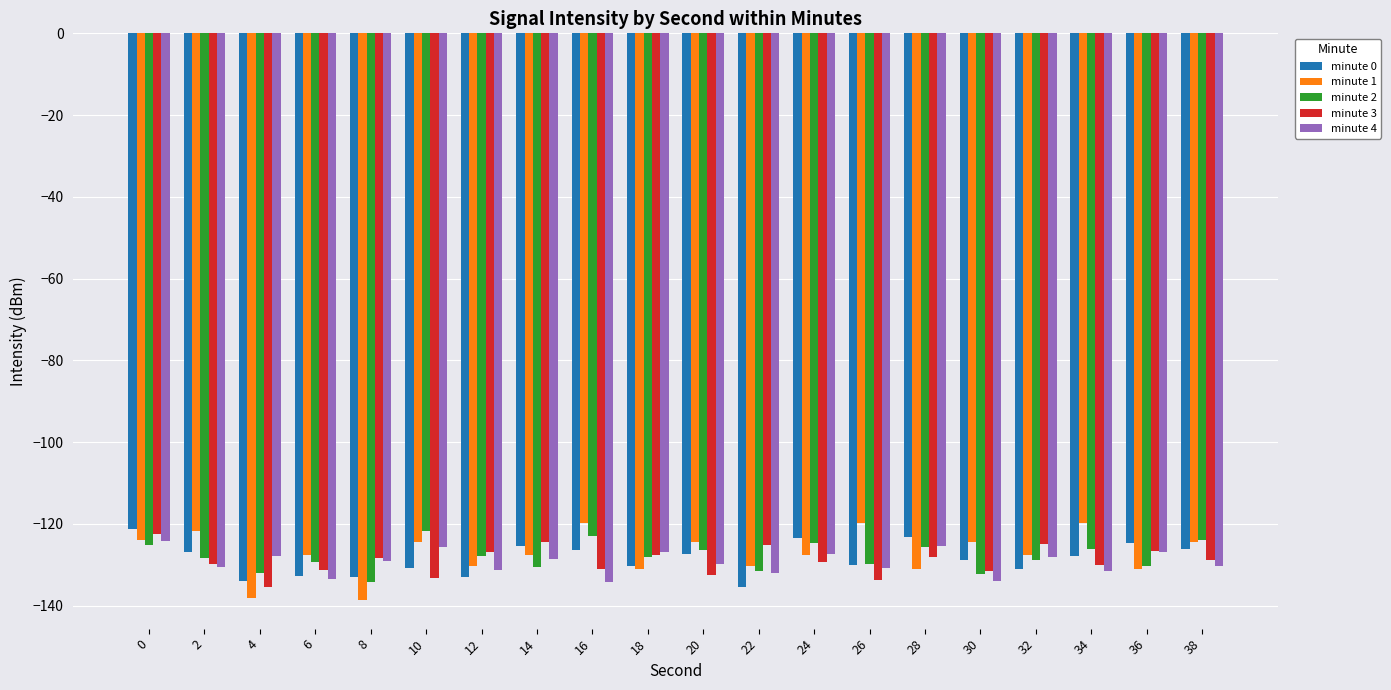

What is the sum of all minute 0 values?

-2572.2